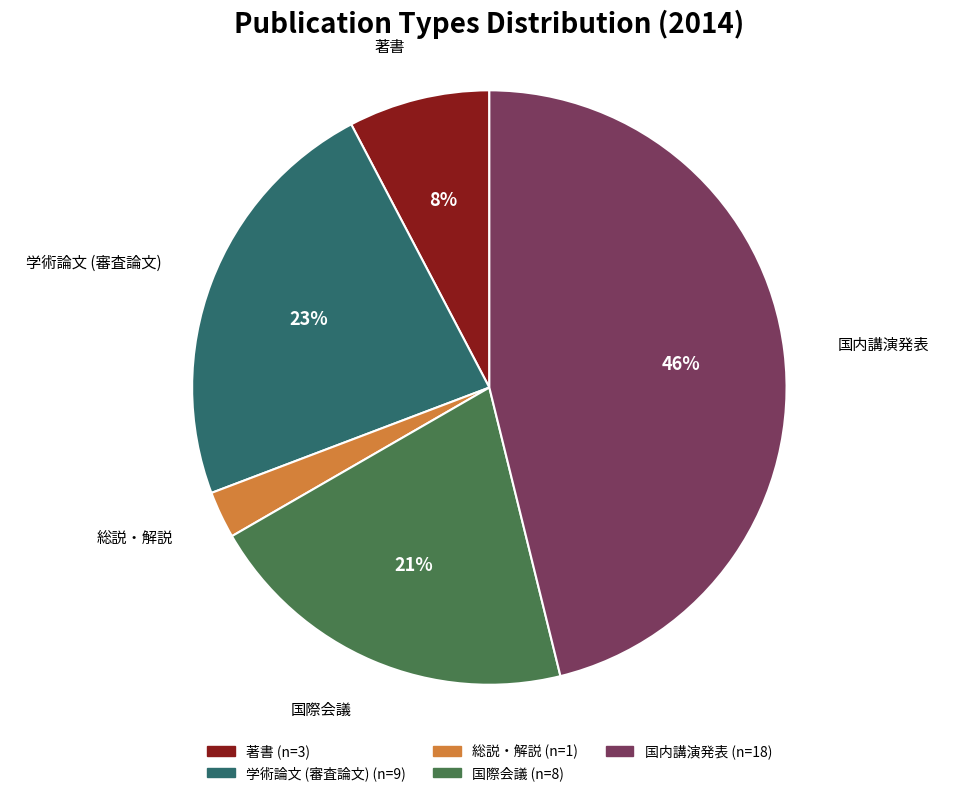

Does 総説・解説 account for over 50% of the chart?

No